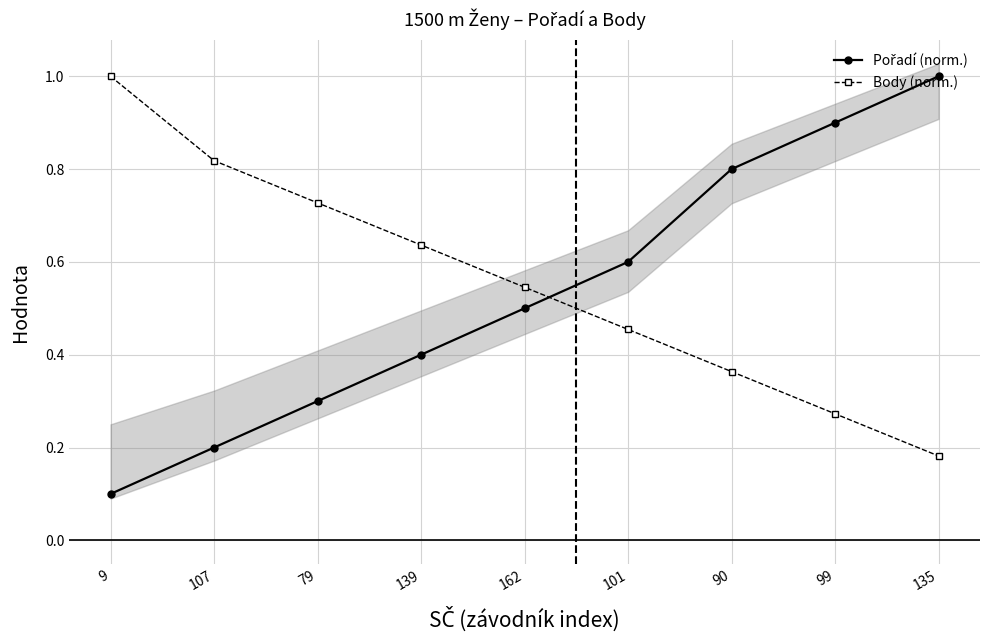

Rank the series by their average value, from highest to lowest.

Body (norm.), Pořadí (norm.)